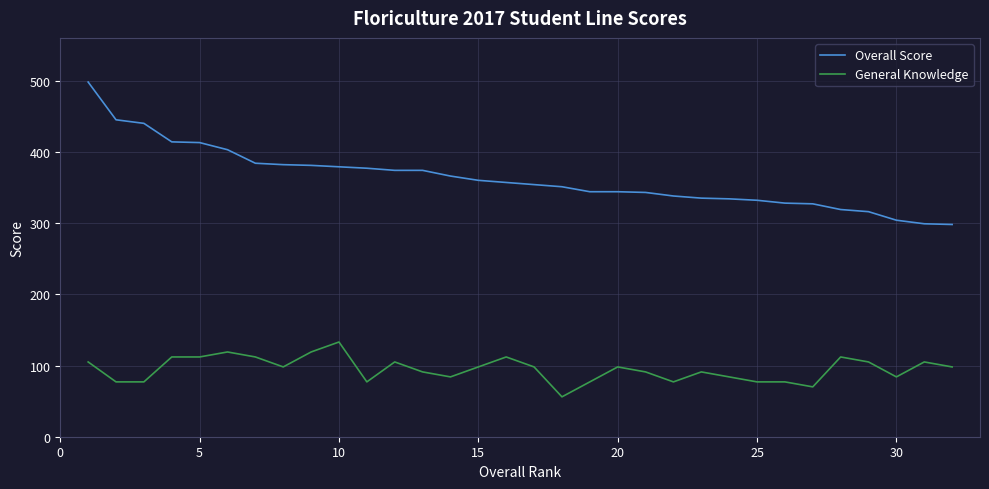

True or false: General Knowledge and Overall Score cross at least once.

False